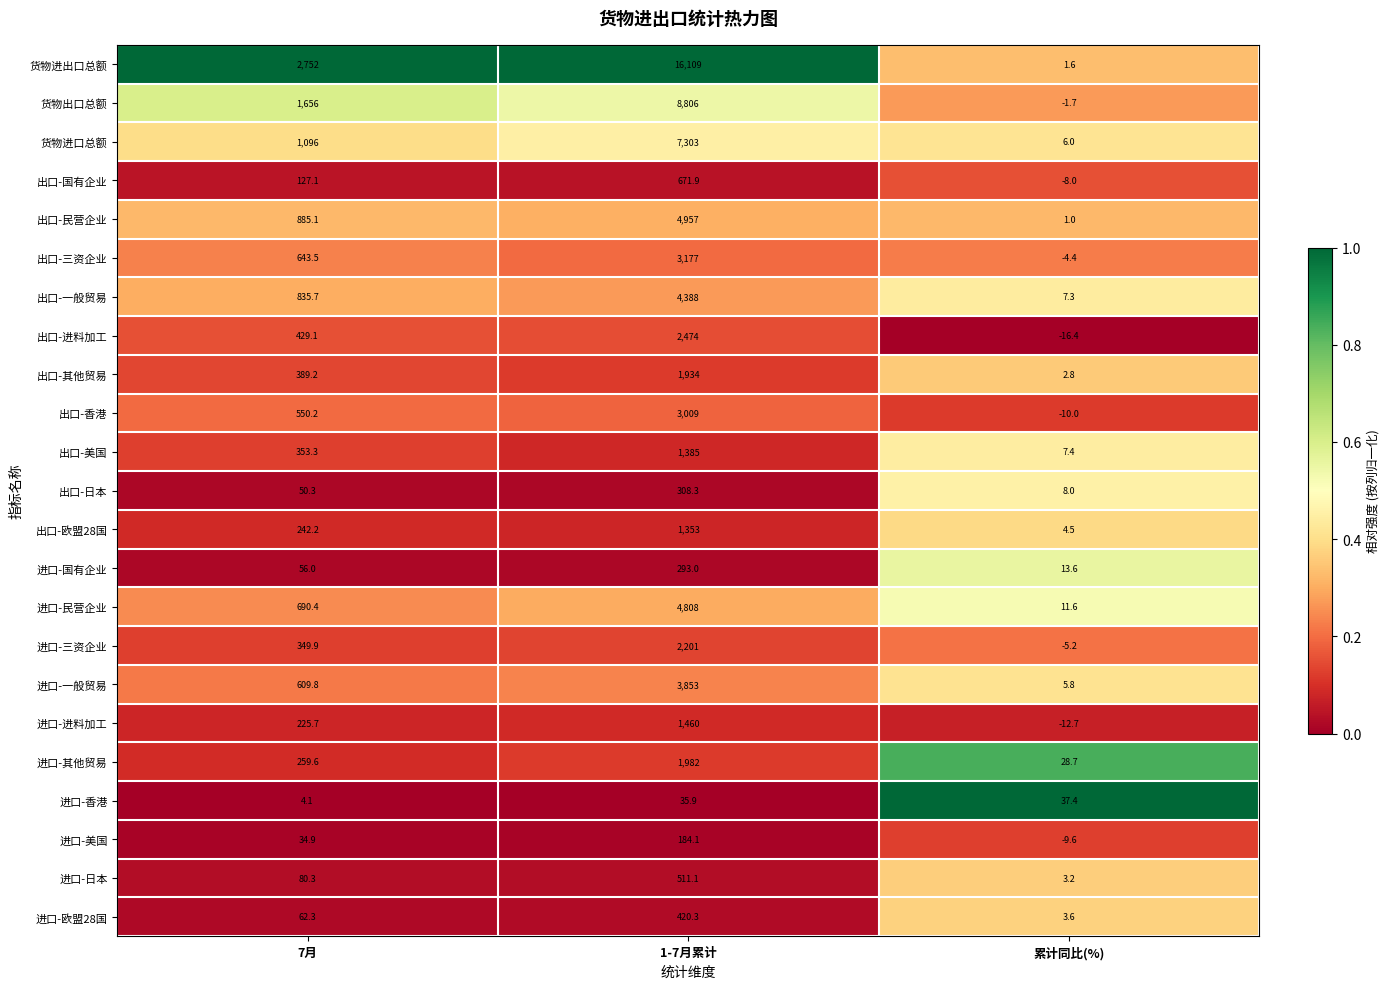

What is the difference between the maximum and minimum values in the 出口-香港 series?

3019.0